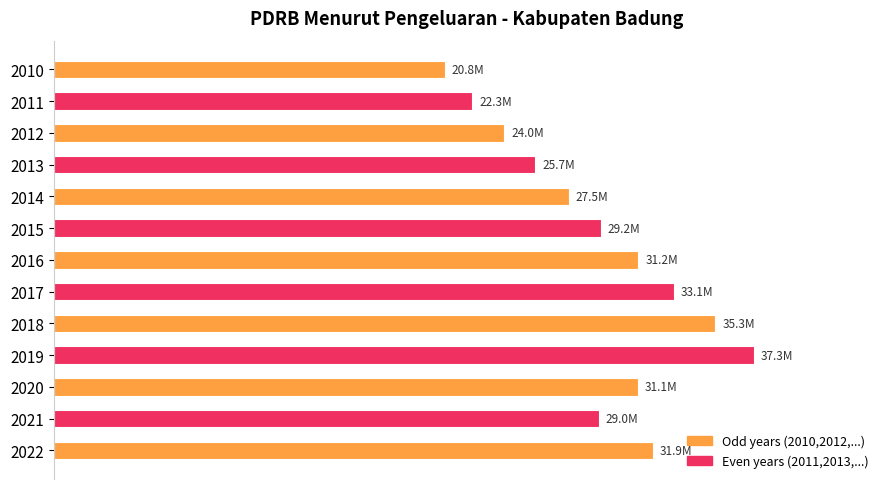

Are the bars horizontal?

Yes